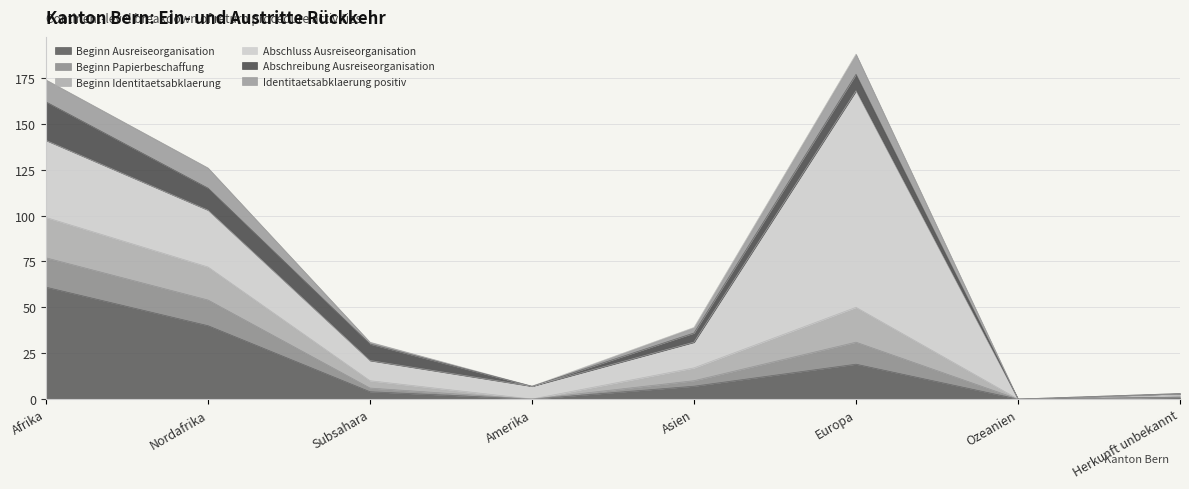

Count the Beginn Papierbeschaffung values in the range 0 to 14.

7